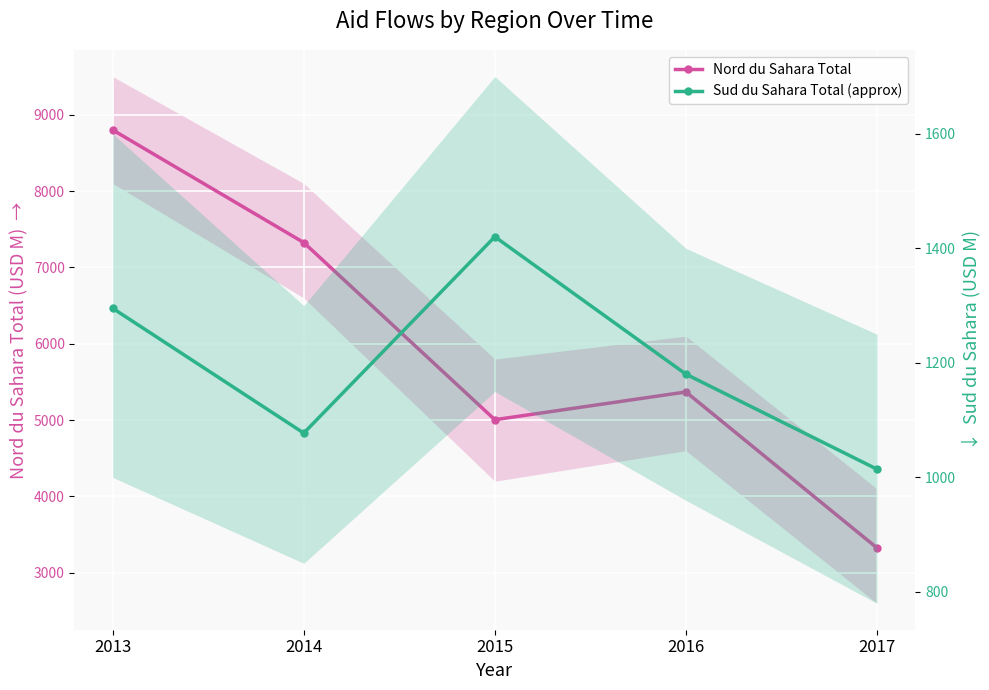

Which has a higher value, 2013 or 2015?

2013